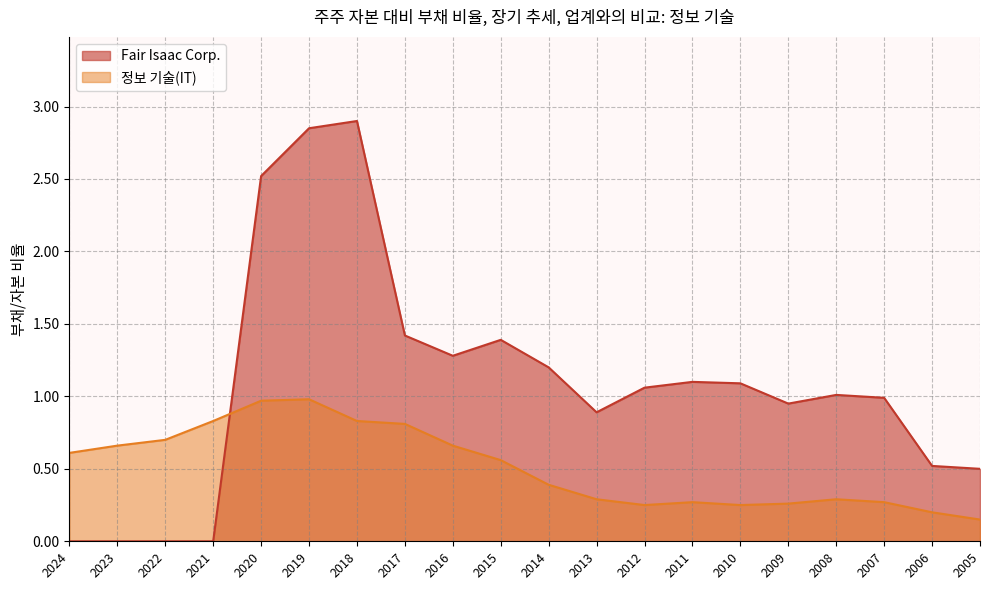

Which series has the largest total across all categories?

Fair Isaac Corp.